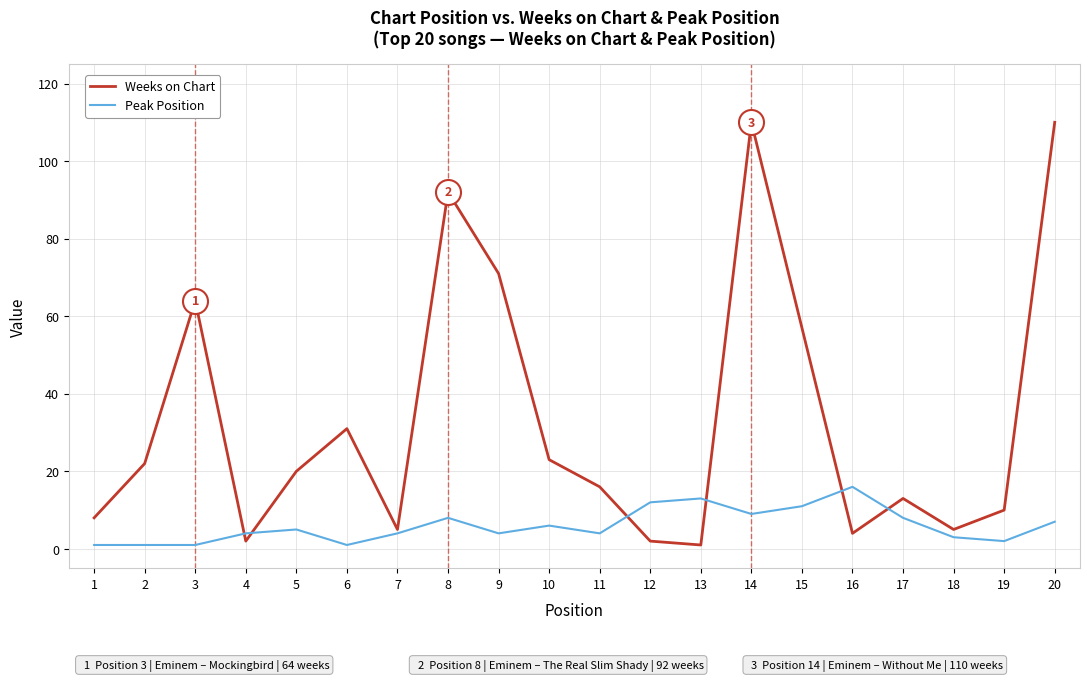

The value of Weeks on Chart at 15 is 26. True or false?

False